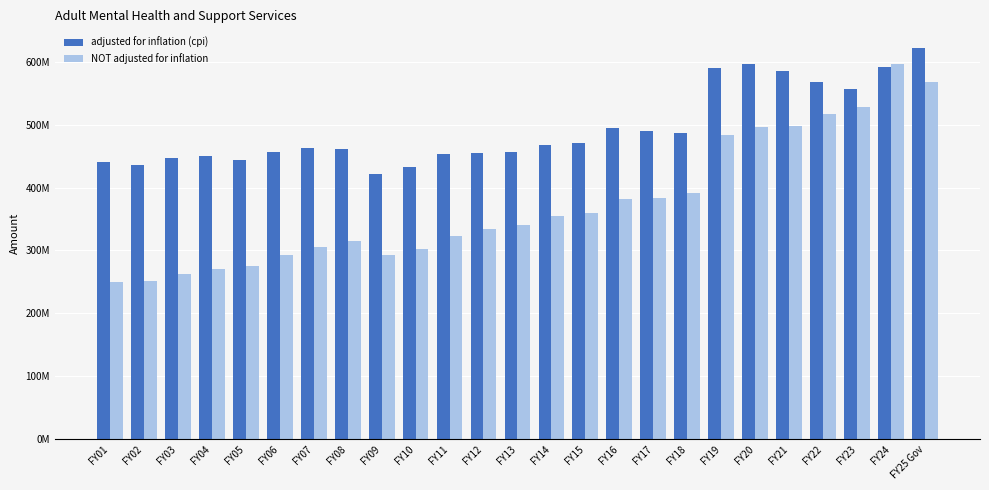

What are all the series names shown in the legend?

adjusted for inflation (cpi), NOT adjusted for inflation